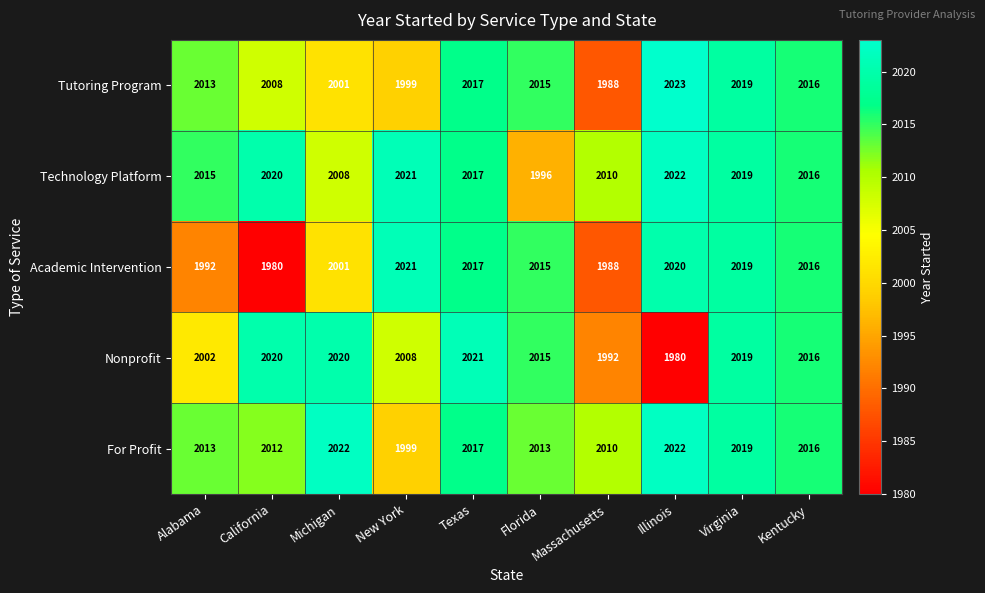

How many data points does each series have?

10